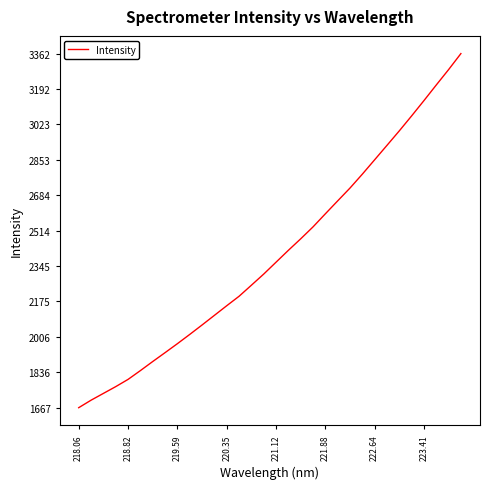

Count the number of values greater than 2363.

16